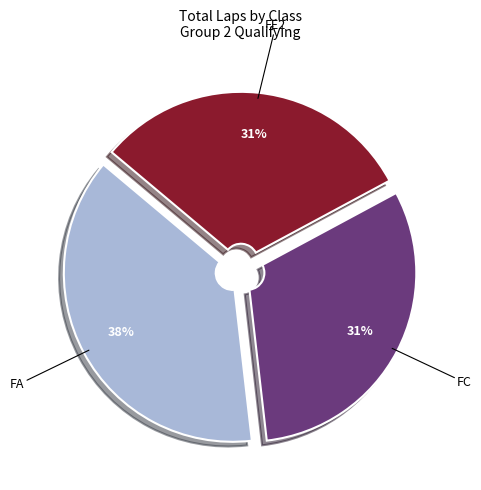

Count the number of slices in the pie.

3